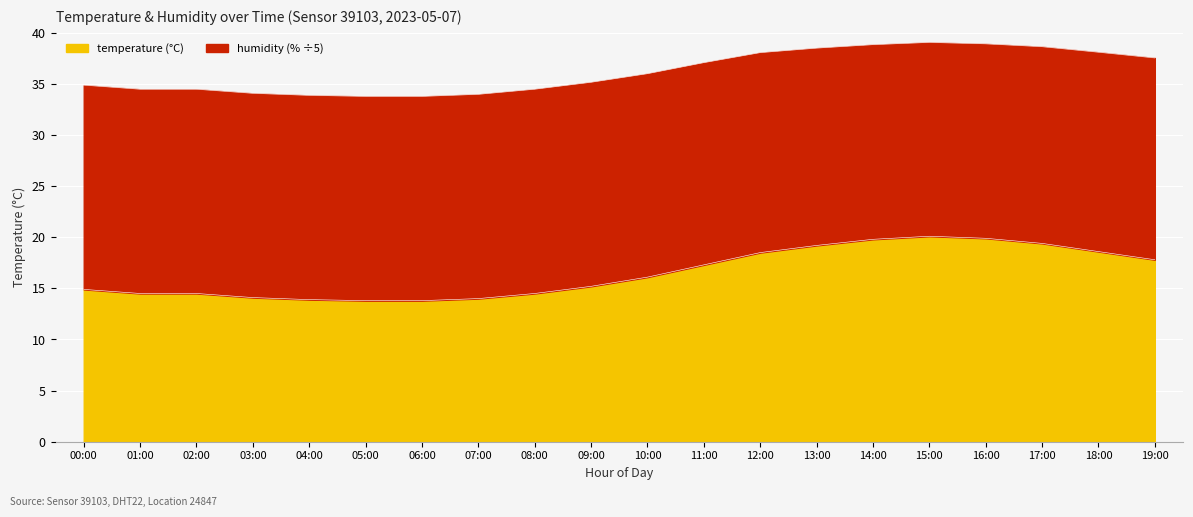

List the labels in order of value, largest first.

15:00, 16:00, 14:00, 17:00, 13:00, 18:00, 12:00, 19:00, 11:00, 10:00, 09:00, 00:00, 01:00, 02:00, 08:00, 03:00, 07:00, 04:00, 05:00, 06:00